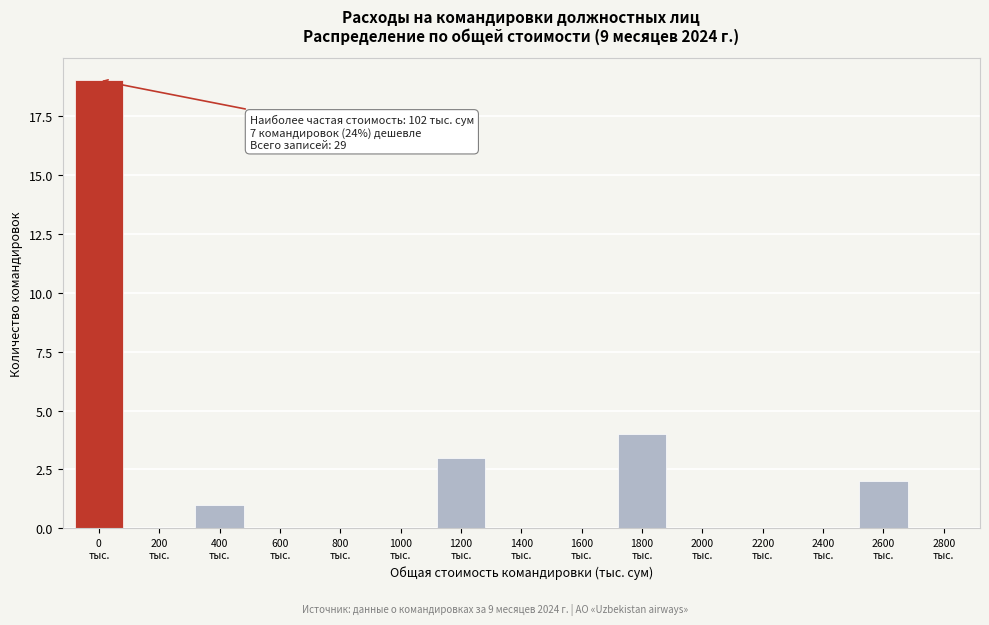

What is the greatest value displayed?

19